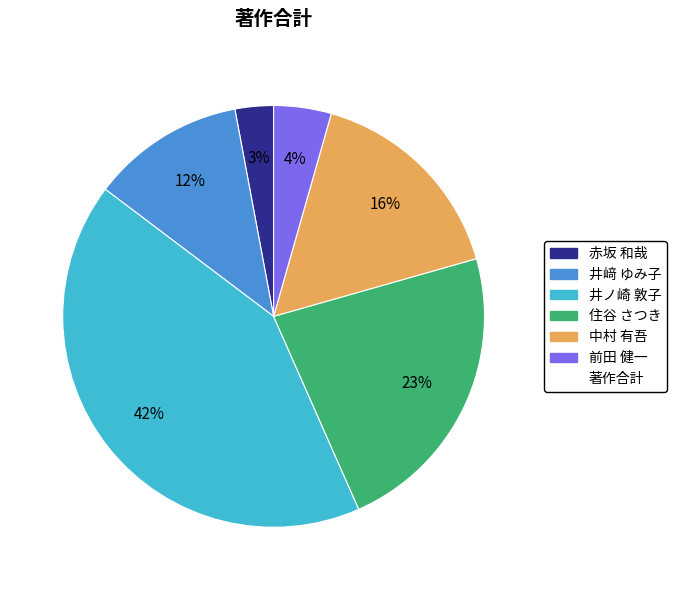

To the nearest percent, what is the average slice percentage?

17%